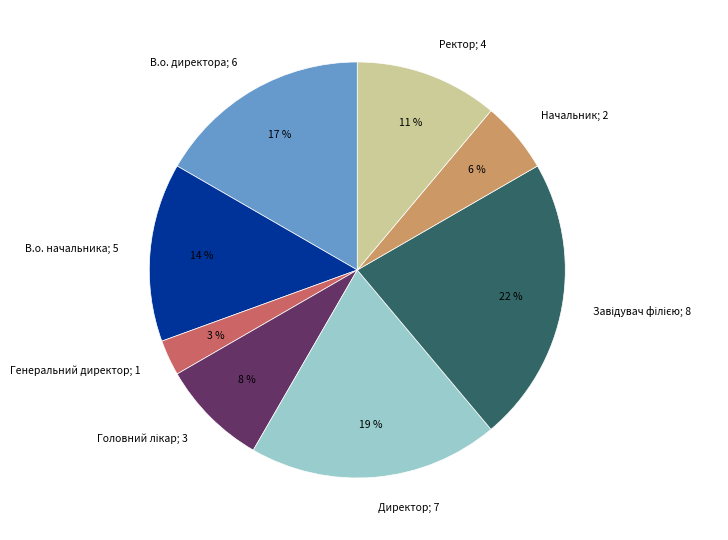

To the nearest percent, what is the difference between the largest and smallest slice percentages?

19%